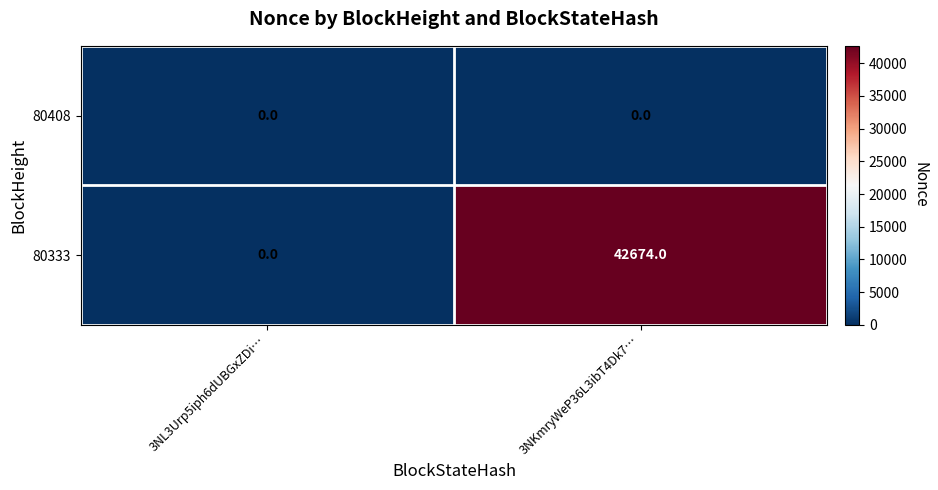

How many series are shown in this chart?

2